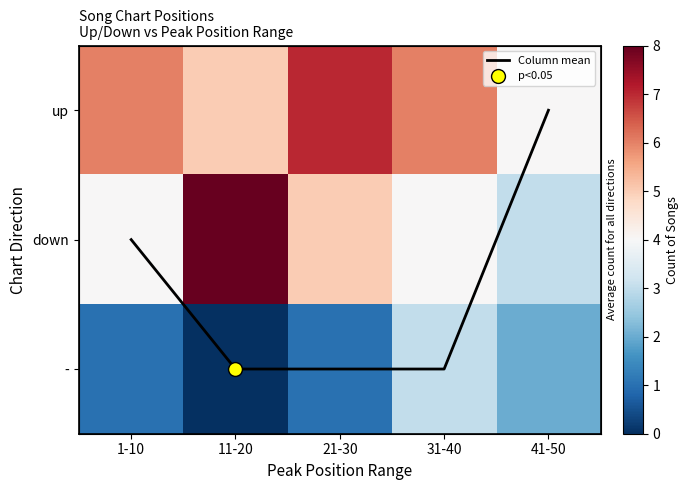

Which series has the largest range (max minus min)?

down